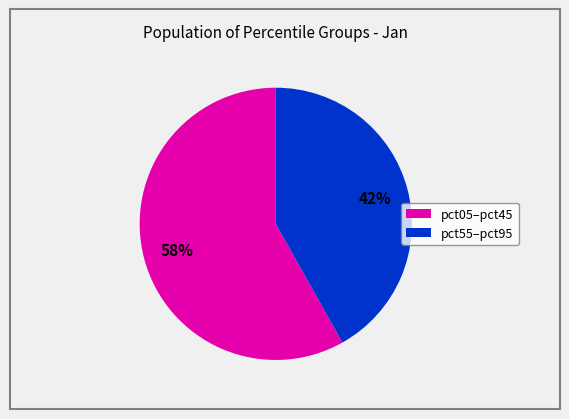

Is there any slice that represents more than half of the pie?

Yes